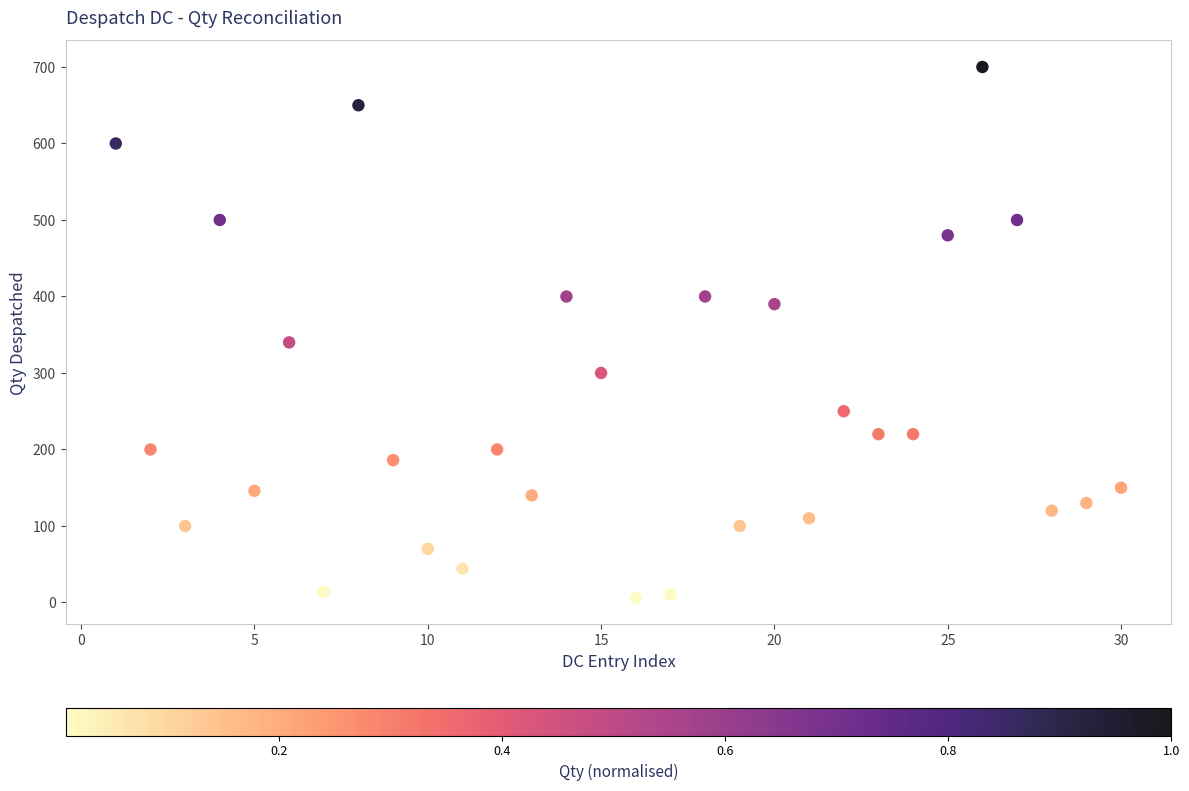

What is the range of Y values (max minus min)?

694